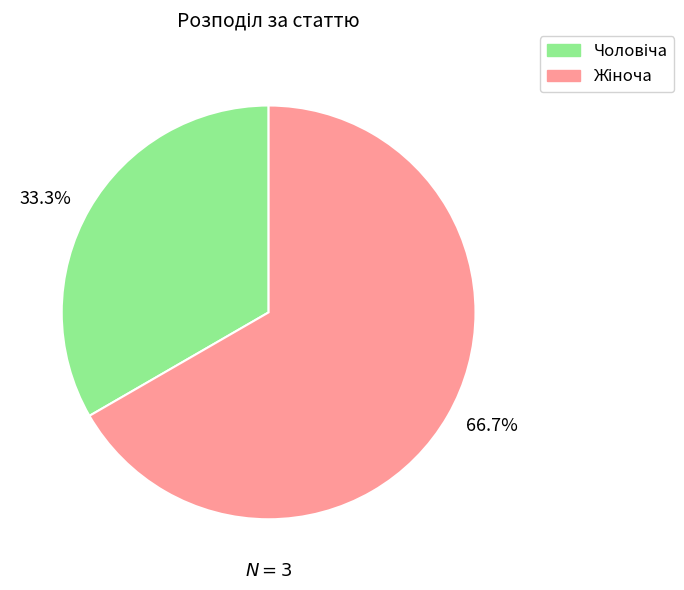

Count the number of slices in the pie.

2